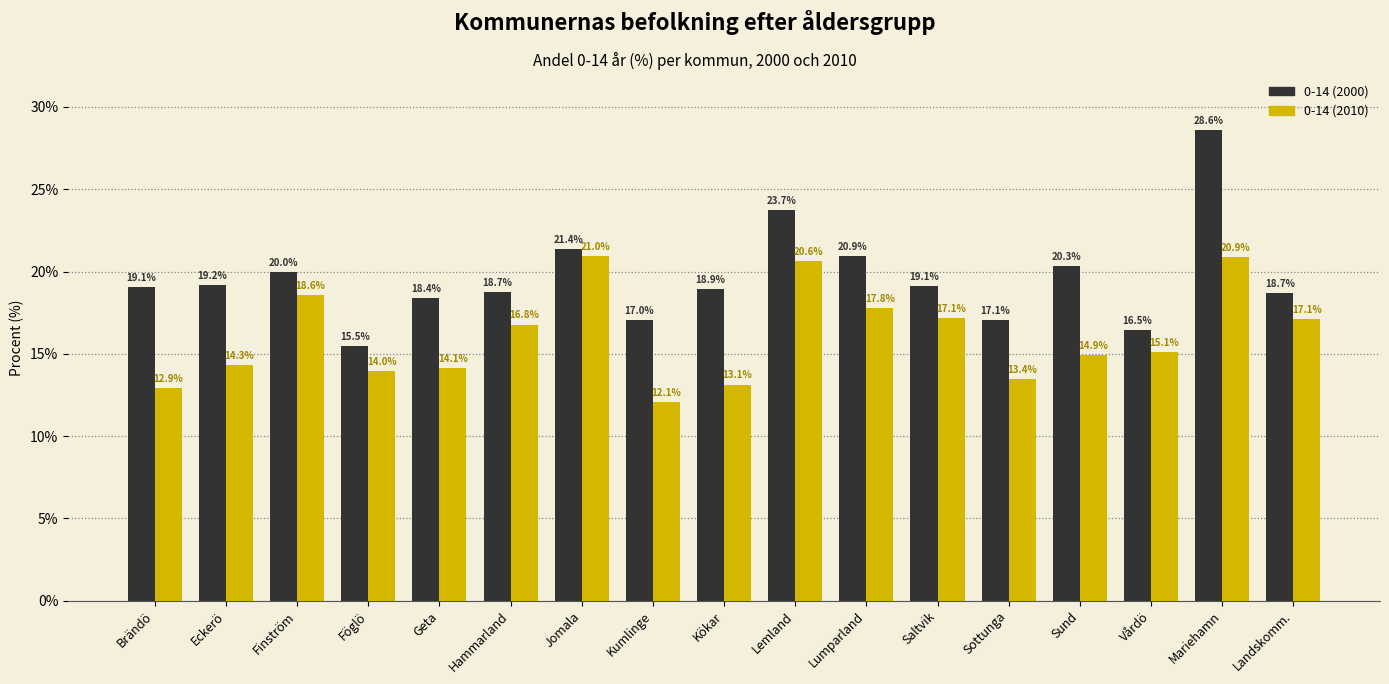

What is the difference between the maximum and second lowest values in the 0-14 (2000) series?

12.1